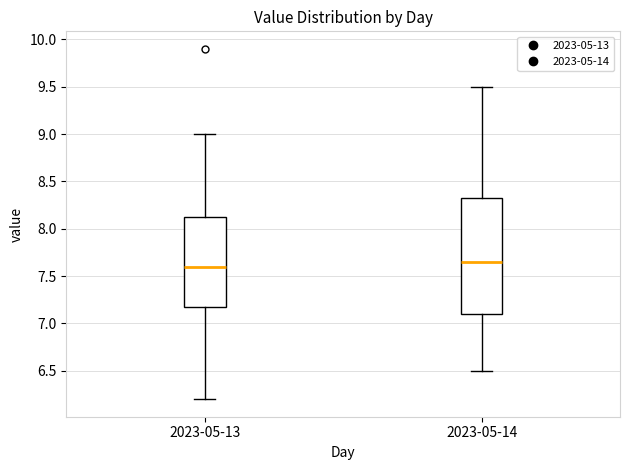

Which box's median line is the highest?

2023-05-14